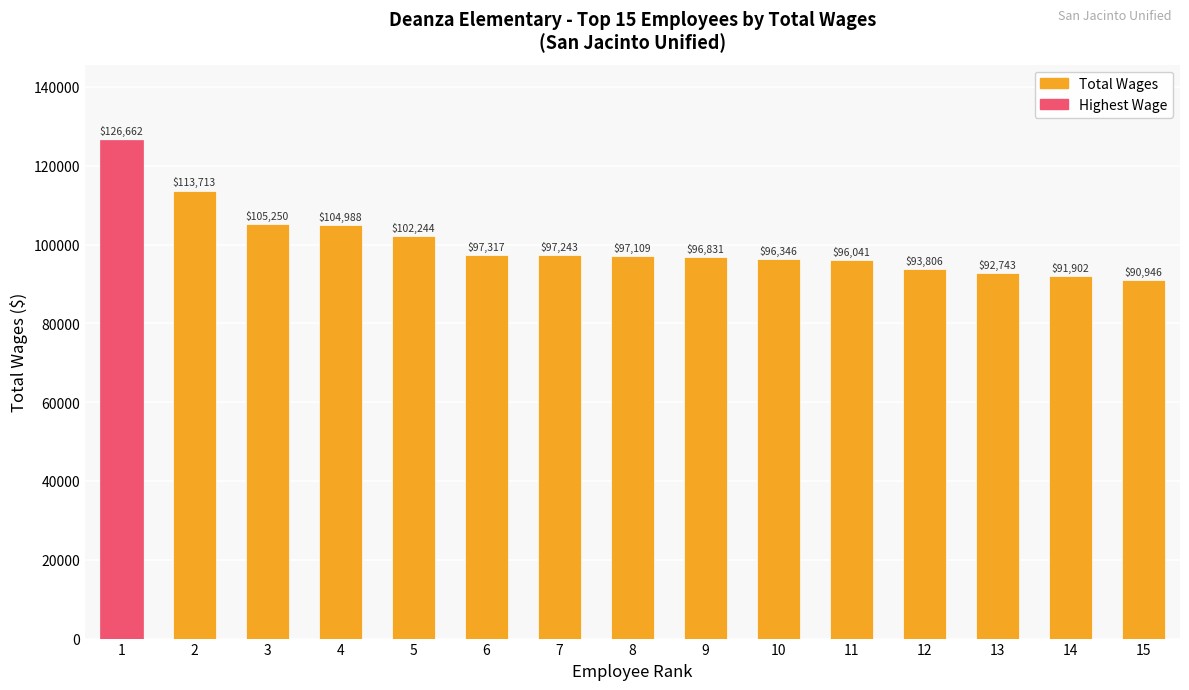

How many values are below 97109?

7